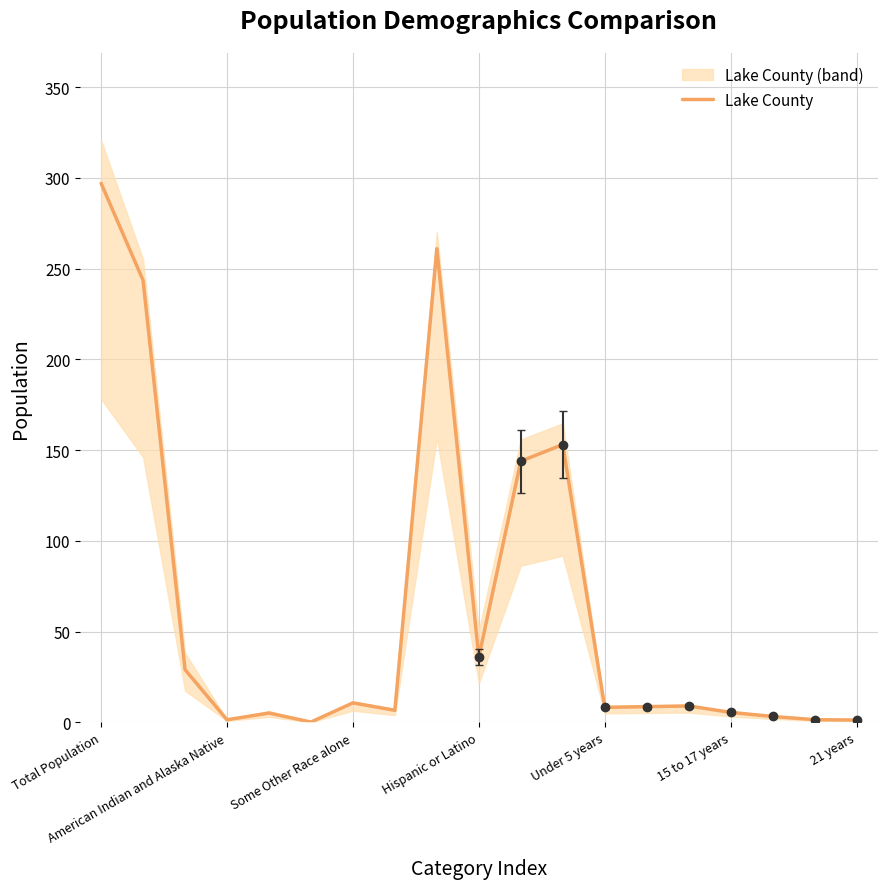

What is the average value?

64.5